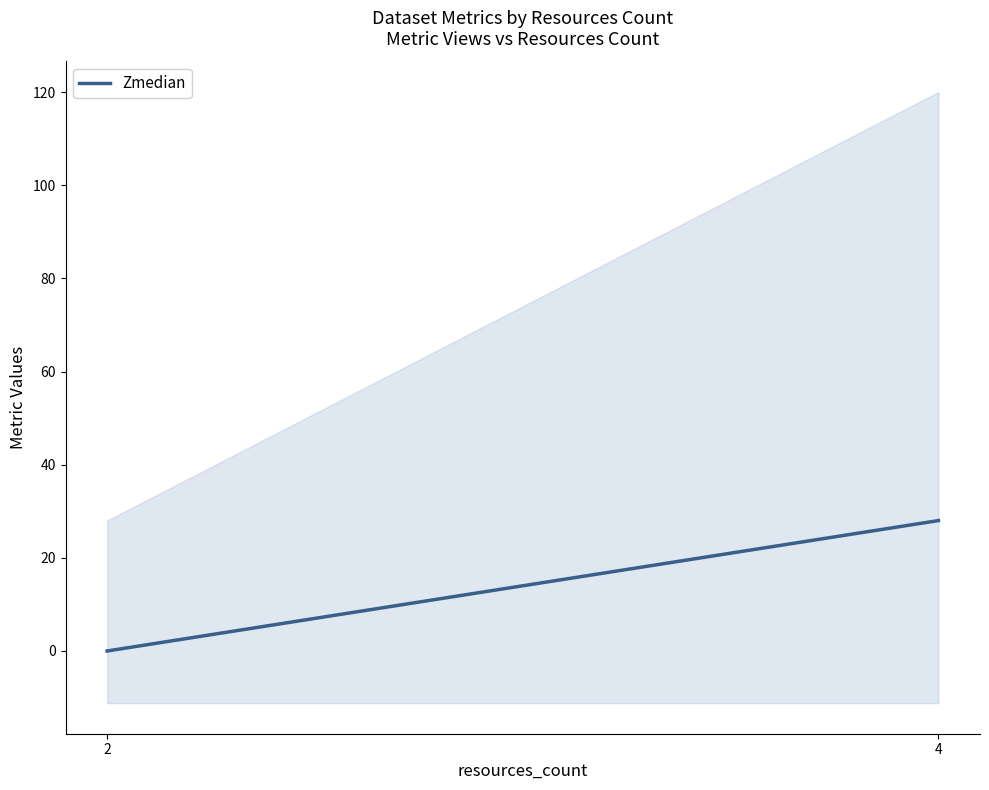

How many positive values are there?

1